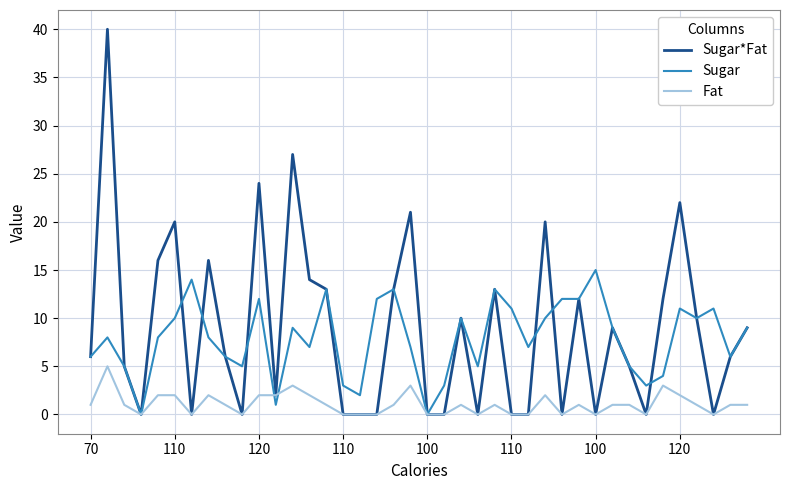

Which series has the widest spread of values?

Sugar*Fat